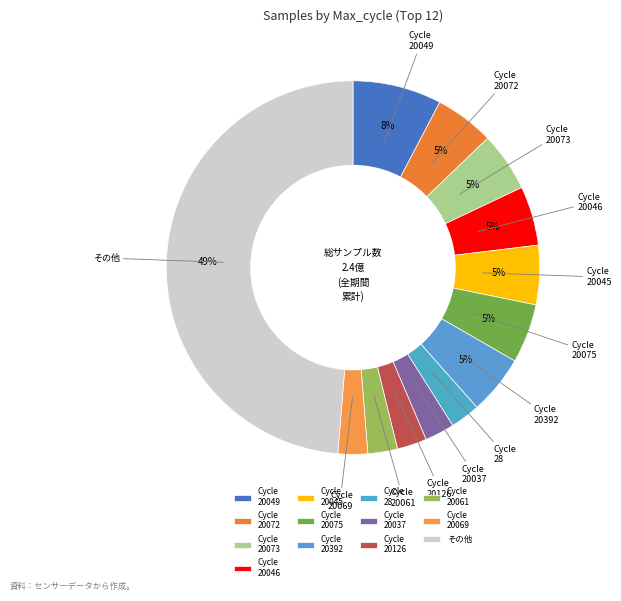

How many segments does this pie chart have?

13